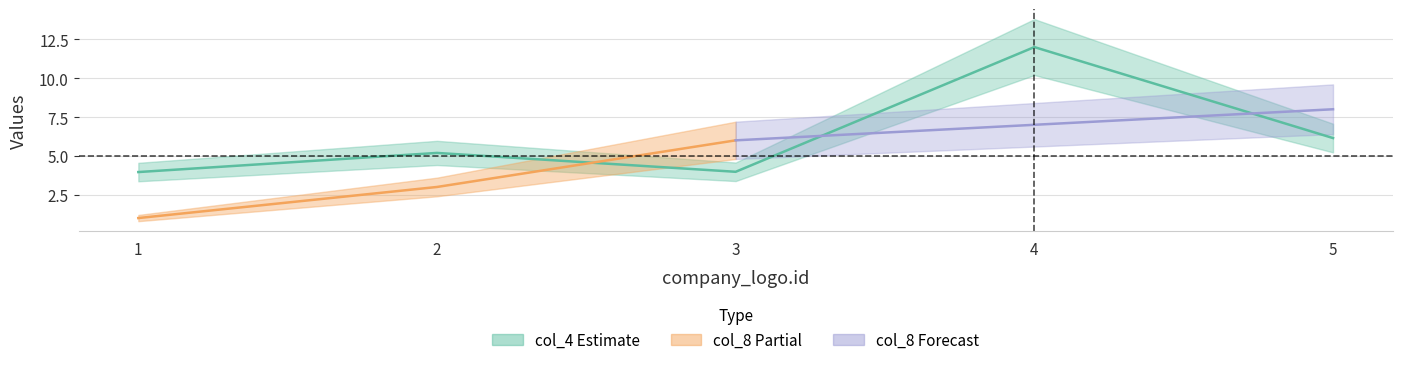

What is the sum of the values at 1 and 2?

9.1